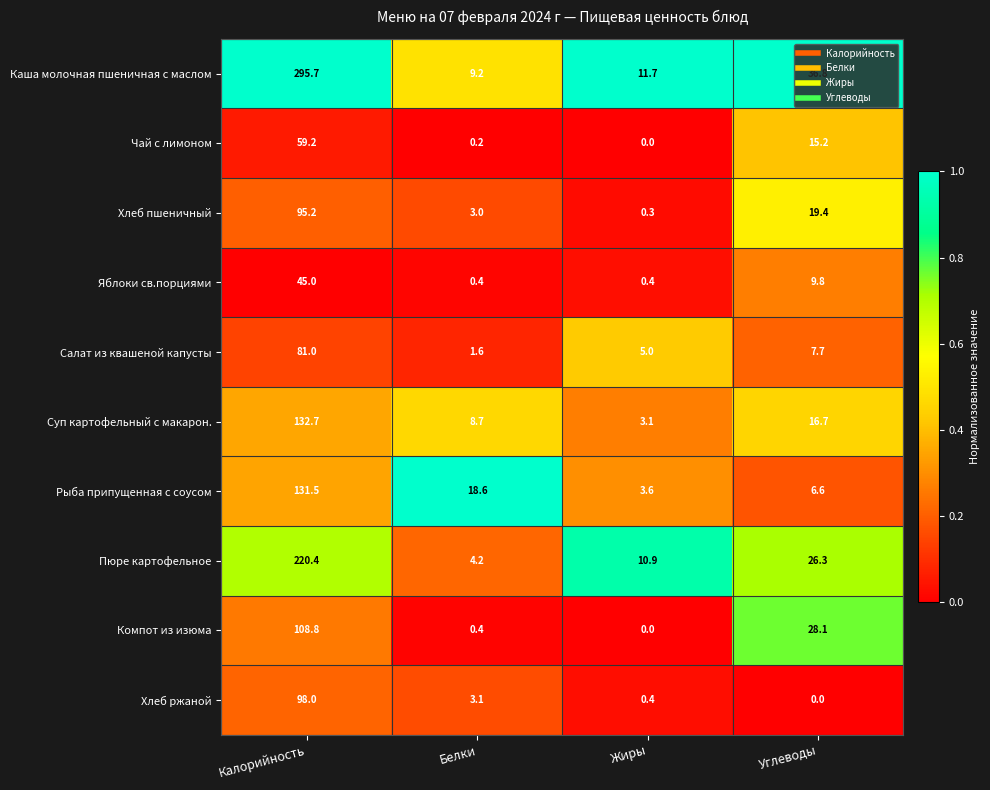

What is the sum of all Компот из изюма values?

137.3